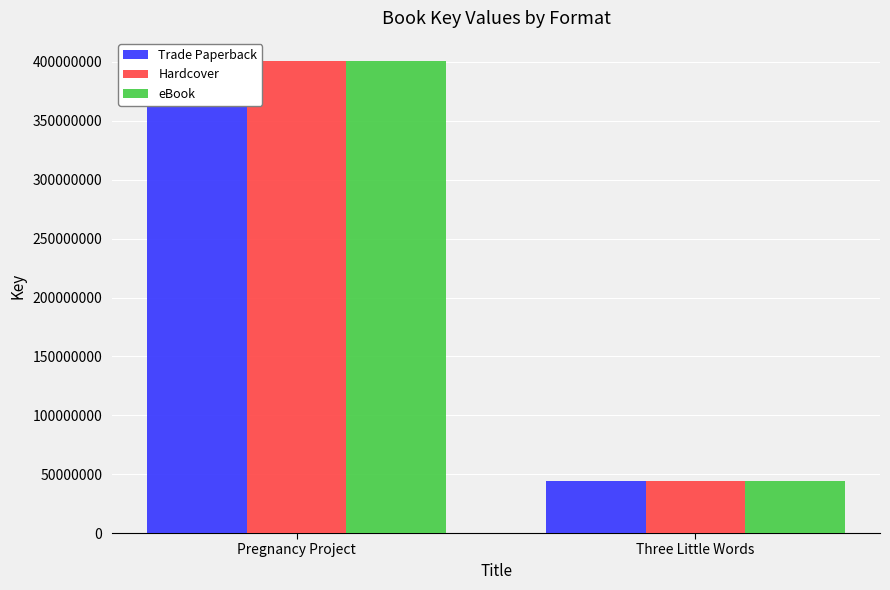

Which category has the highest value in the Hardcover series?

Pregnancy Project